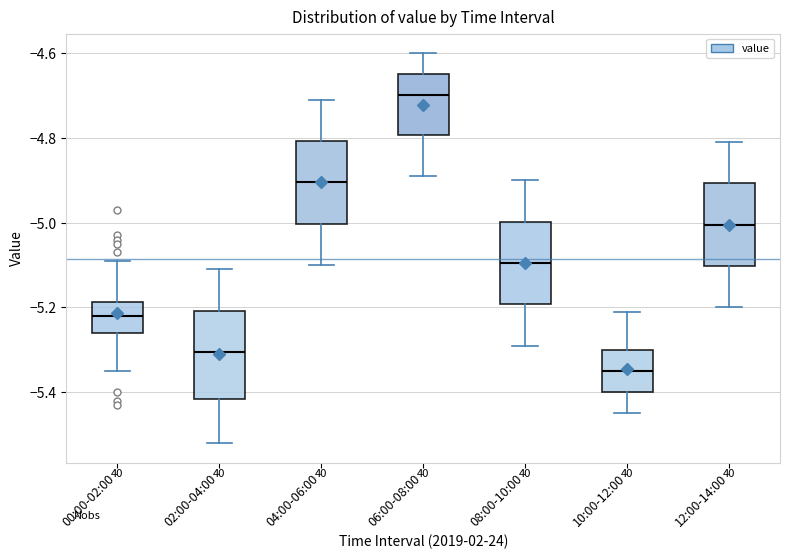

Reading left to right, read every box against the y-axis: the position of its median line, the range the box covers, and the ends of its whiskers. The values are not printed on the chart, so give them approximately, as read against the axis.

00:00-02:00: median -5.22, box -5.26 to -5.18, whiskers -5.34 to -5.08
02:00-04:00: median -5.30, box -5.42 to -5.20, whiskers -5.52 to -5.10
04:00-06:00: median -4.90, box -5.00 to -4.80, whiskers -5.10 to -4.70
06:00-08:00: median -4.70, box -4.80 to -4.64, whiskers -4.88 to -4.60
08:00-10:00: median -5.10, box -5.20 to -5.00, whiskers -5.28 to -4.90
10:00-12:00: median -5.34, box -5.40 to -5.30, whiskers -5.44 to -5.20
12:00-14:00: median -5.00, box -5.10 to -4.90, whiskers -5.20 to -4.80